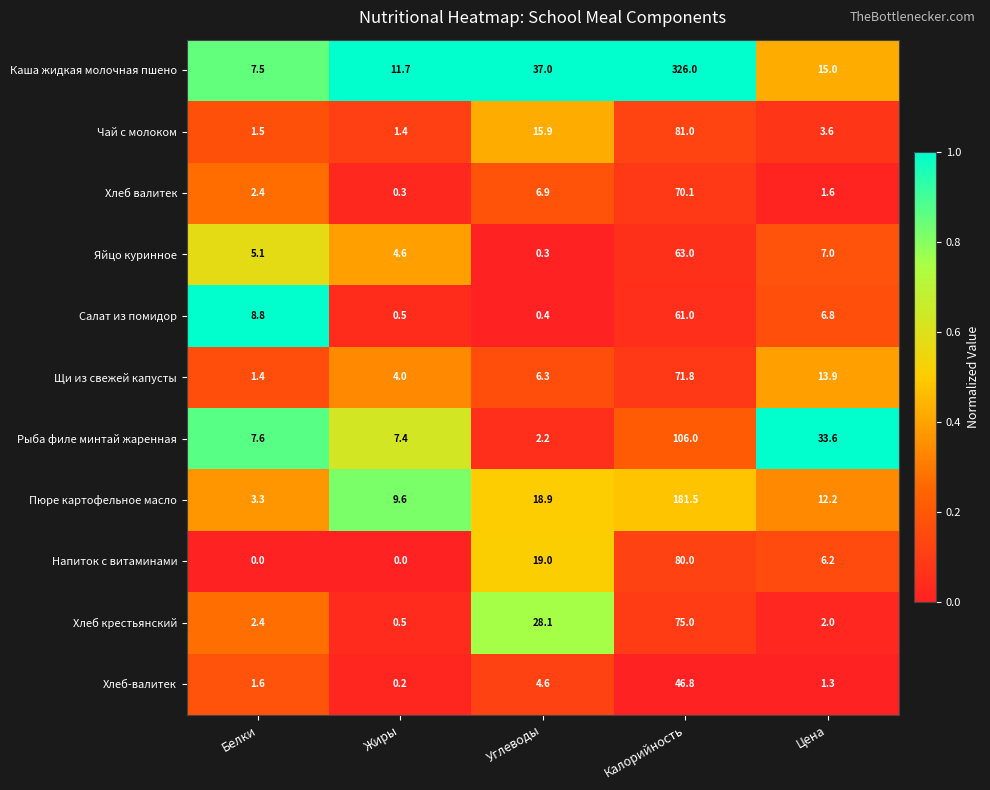

Which label corresponds to the largest value in the chart?

Калорийность